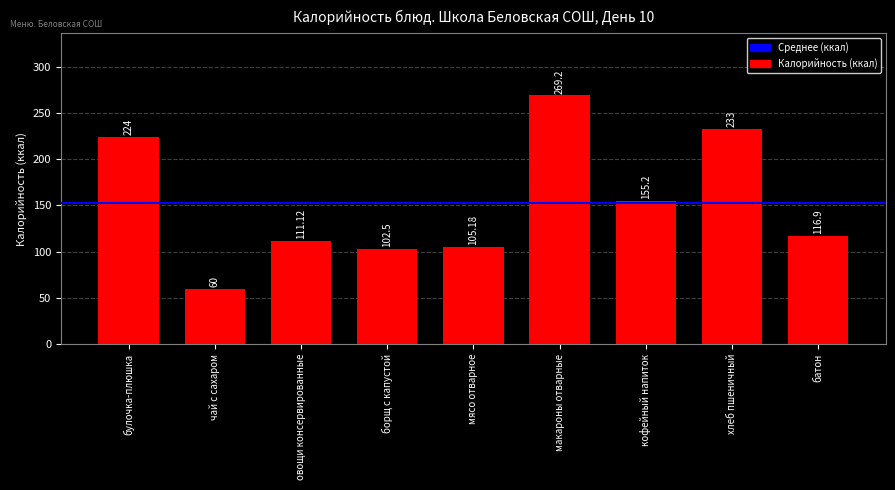

Count the number of categories in the chart.

9